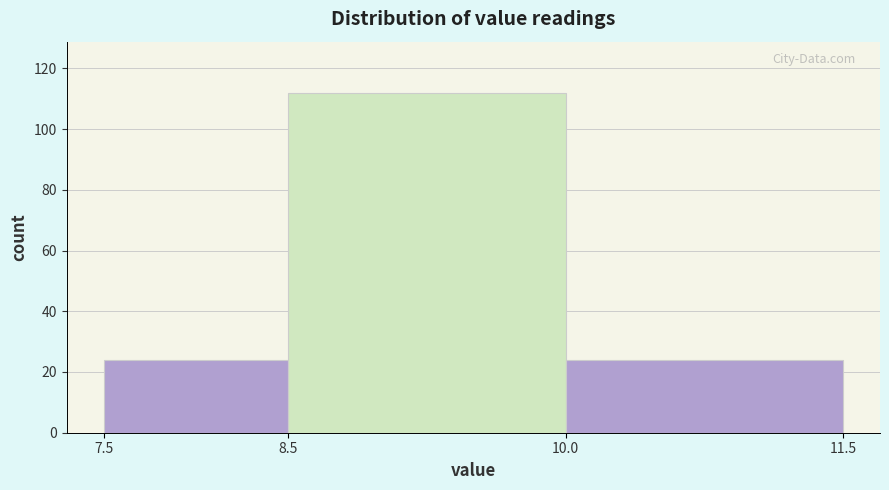

Over which range of the x-axis is the bar tallest?

8.5 to 10.0